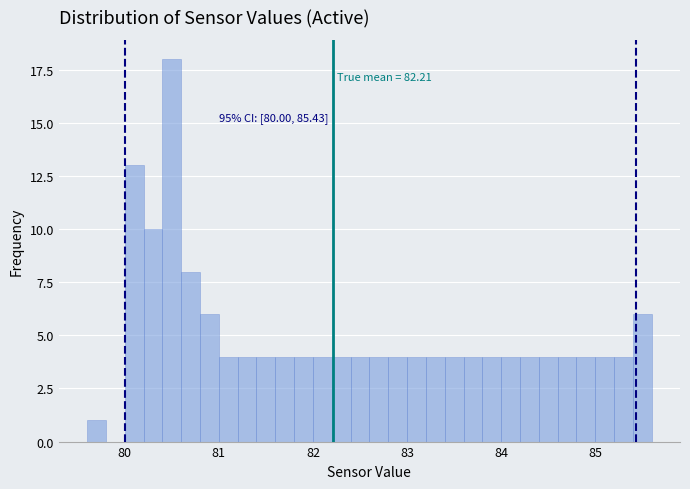

Around what value on the x-axis is the tallest bar? Give the approximate position of its centre, as read against the axis.

80.5